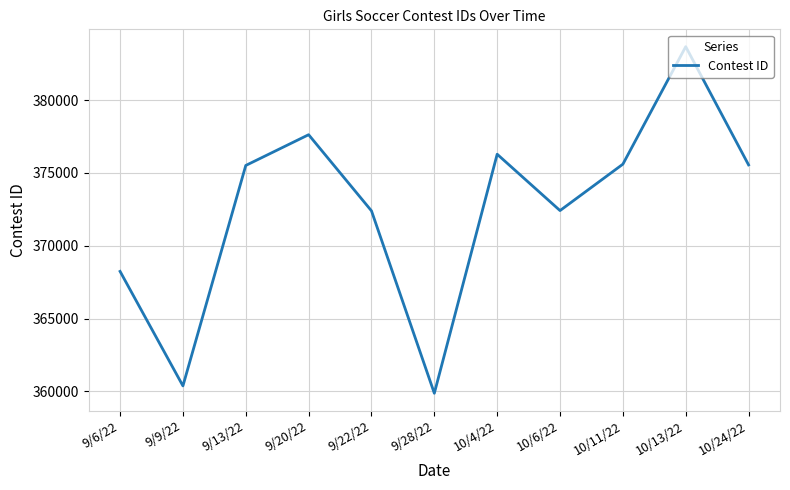

What is the approximate value at 9/9/22, to the nearest 10?

360380